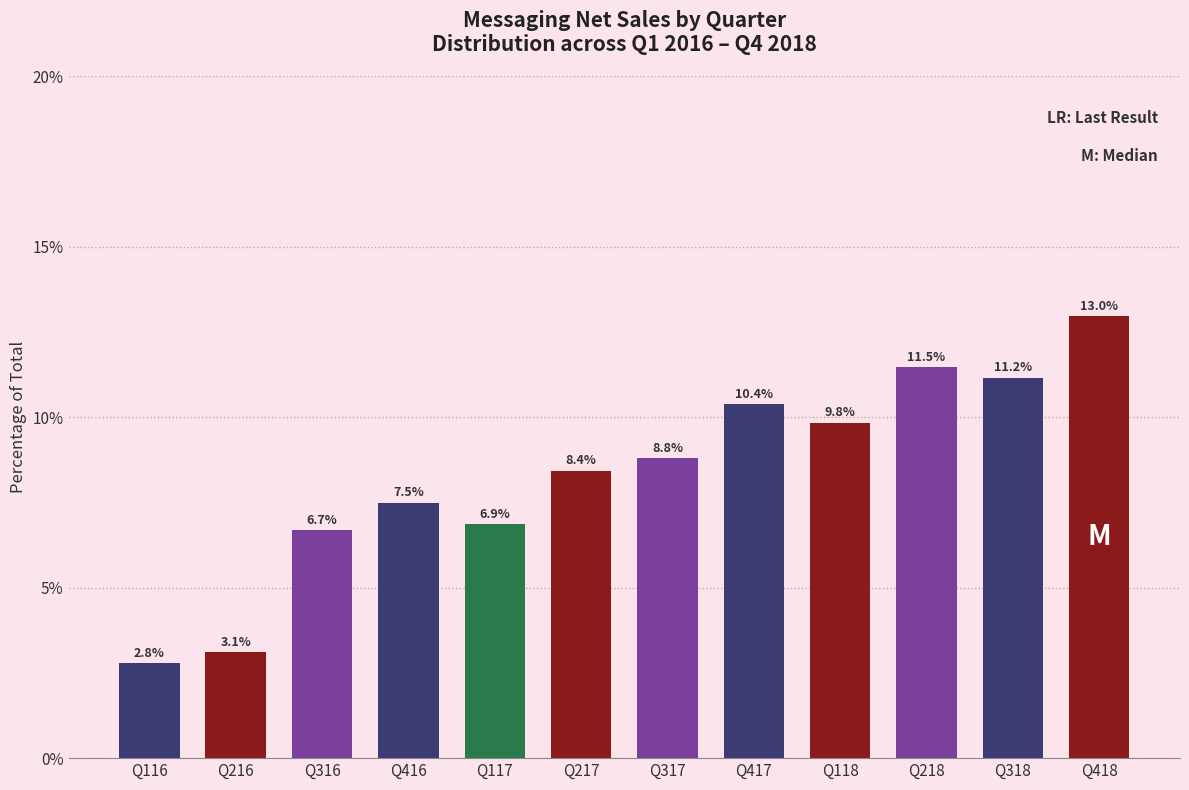

Reading left to right, extract all data points from this chart.

Q116=2.8	Q216=3.1	Q316=6.7	Q416=7.5	Q117=6.9	Q217=8.4	Q317=8.8	Q417=10.4	Q118=9.8	Q218=11.5	Q318=11.2	Q418=13.0